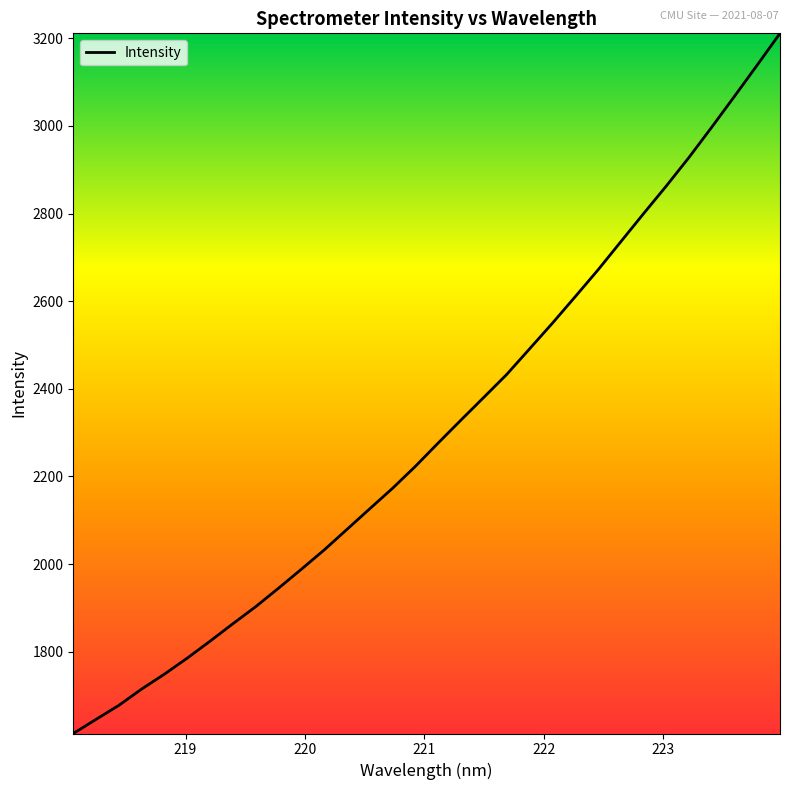

Reading left to right, transcribe all the data shown in this chart.

218.0596=1613.4	218.2508=1645.7	218.442=1677.7	218.6332=1715.0	218.8244=1749.1	219.0156=1785.7	219.2067=1824.3	219.3979=1864.1	219.589=1903.0	219.7801=1945.2	219.9712=1988.4	220.1623=2032.4	220.3533=2079.4	220.5444=2126.5	220.7354=2173.2	220.9264=2223.3	221.1174=2276.5	221.3083=2328.8	221.4993=2380.6	221.6902=2432.6	221.8812=2490.8	222.0721=2549.2	222.263=2609.6	222.4538=2670.7	222.6447=2734.9	222.8355=2799.1	223.0264=2862.3	223.2172=2927.8	223.408=2996.8	223.5987=3067.4	223.7895=3138.8	223.9802=3211.1